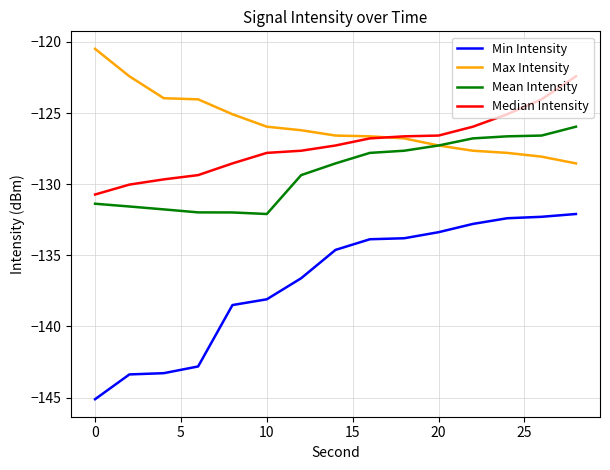

True or false: Min Intensity and Max Intensity cross at least once.

False